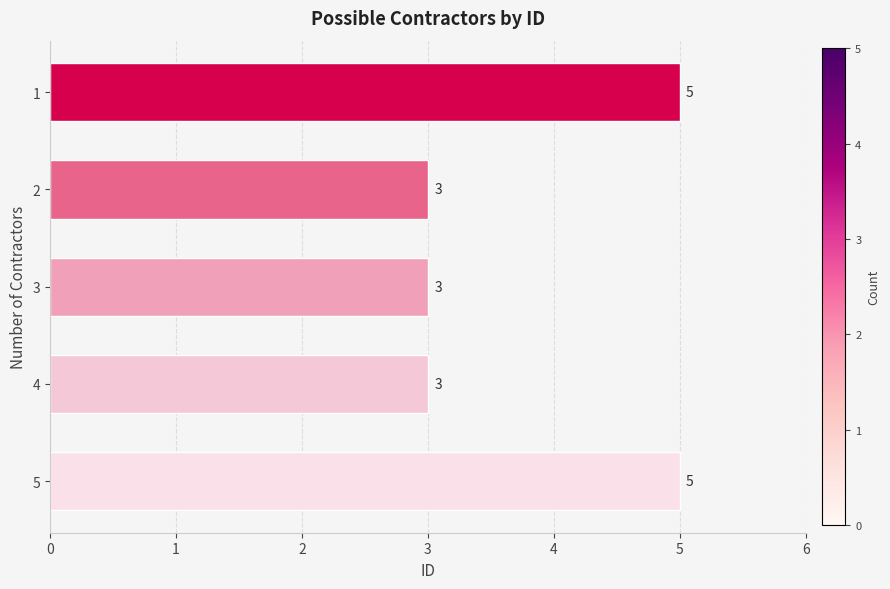

Count the number of categories in the chart.

5